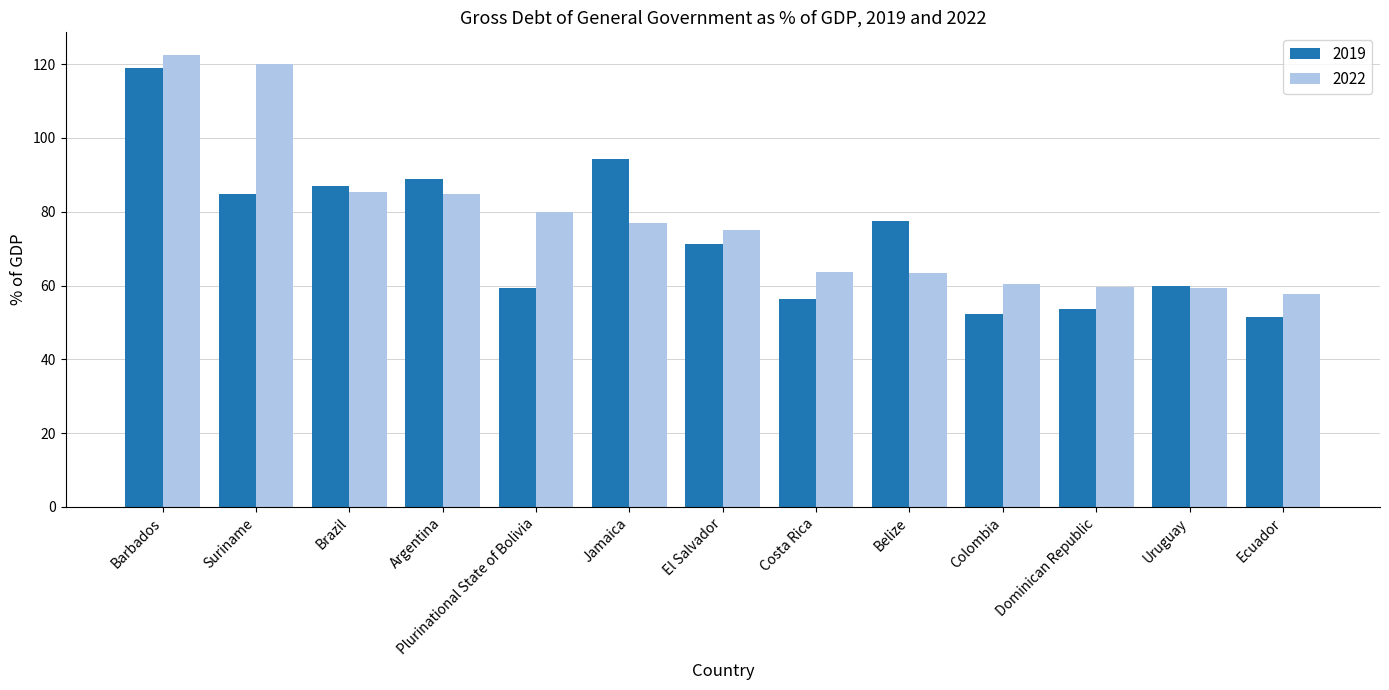

The 2019 series shows 53.6 at Dominican Republic. True or false?

True